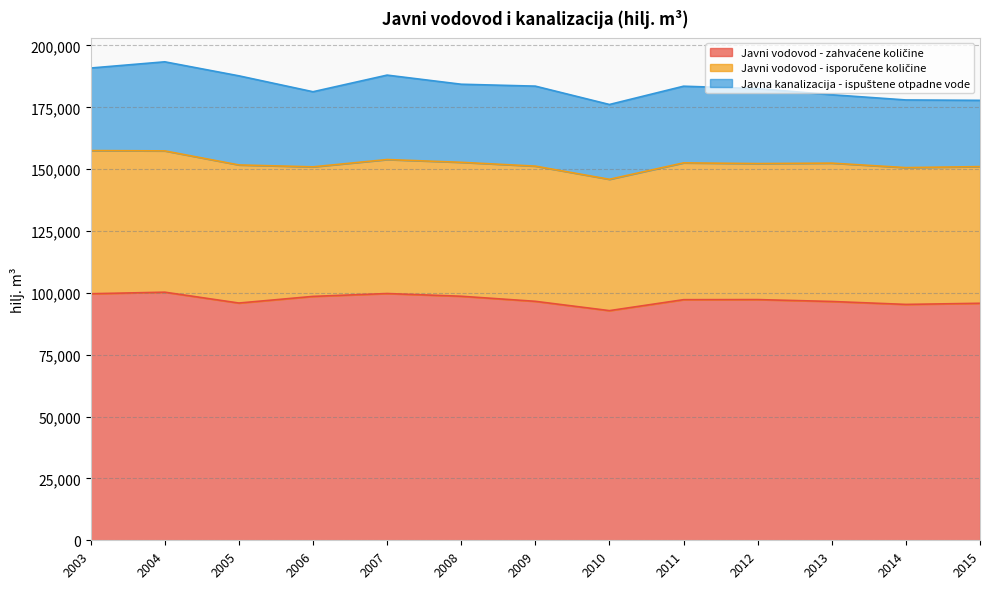

At which label does Javni vodovod - zahvaćene količine reach its minimum?

2010